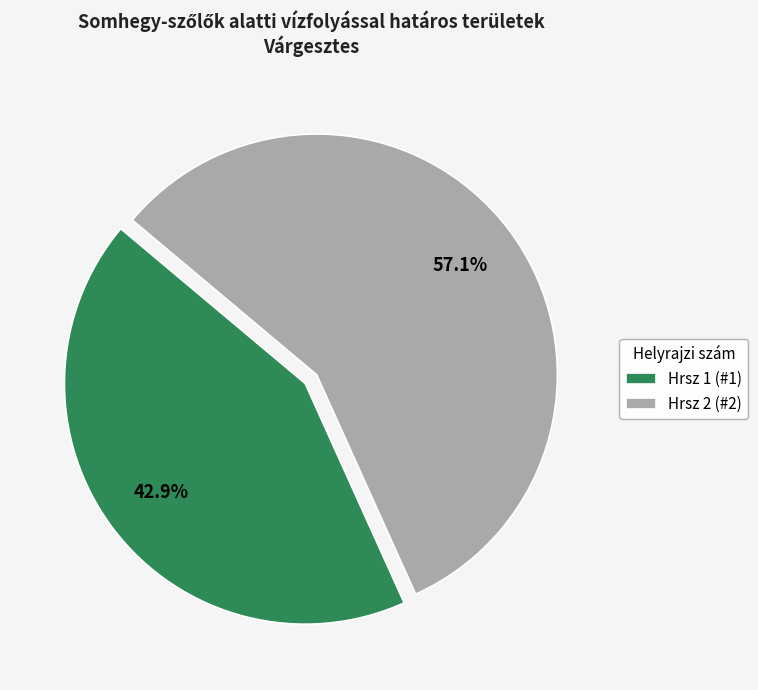

What is the smallest slice in the pie chart?

Hrsz 1 (#1)